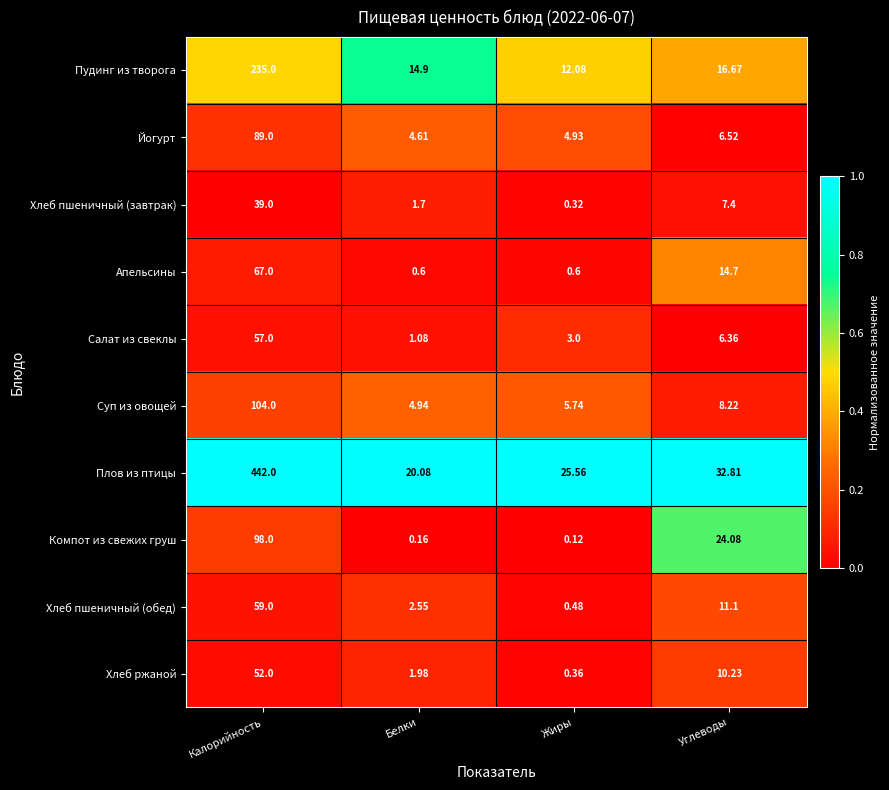

Which label corresponds to the largest value in the chart?

Калорийность